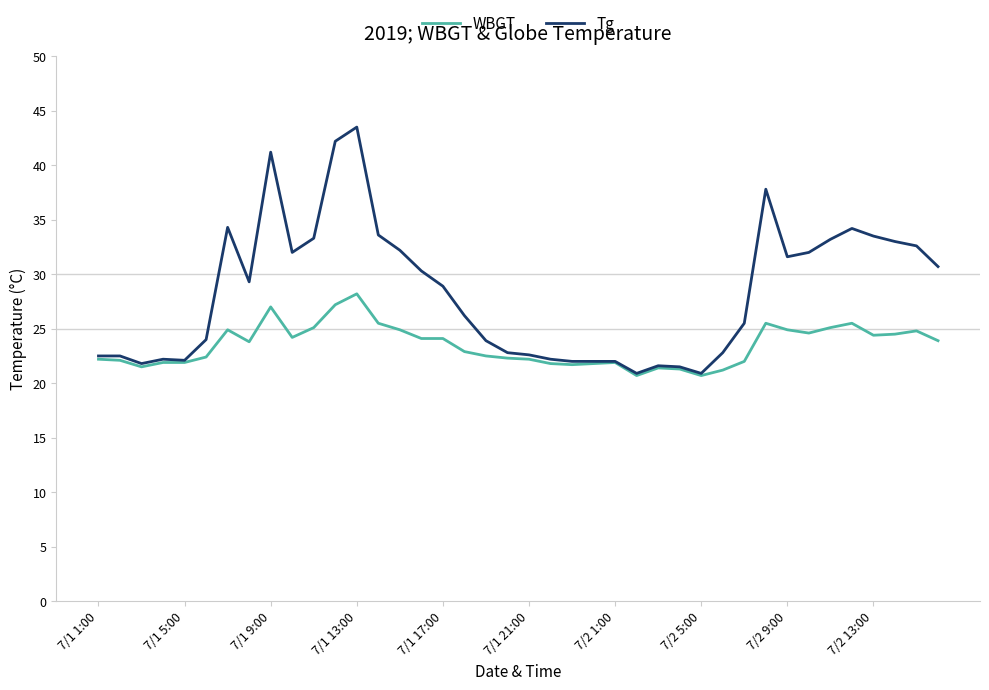

Rank the series by their average value, from highest to lowest.

Tg, WBGT